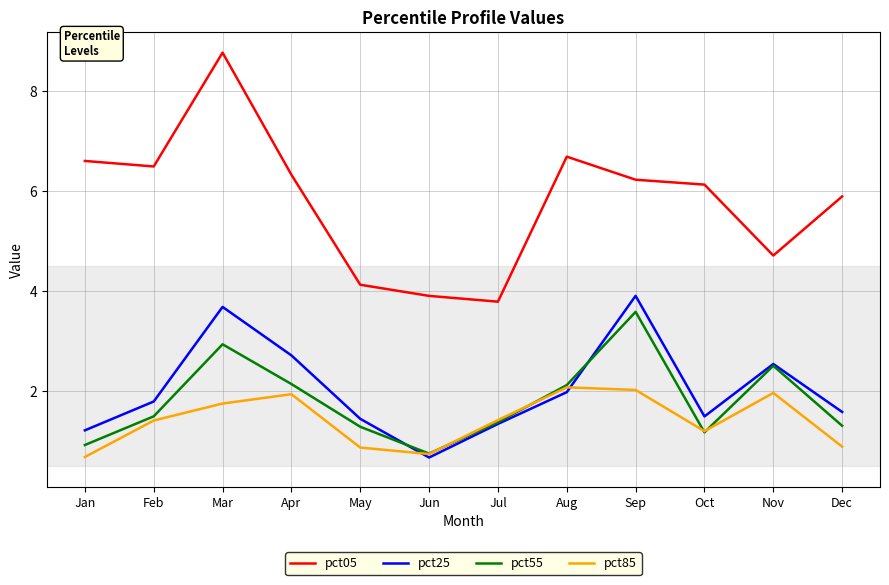

Does the chart have visible grid lines?

Yes